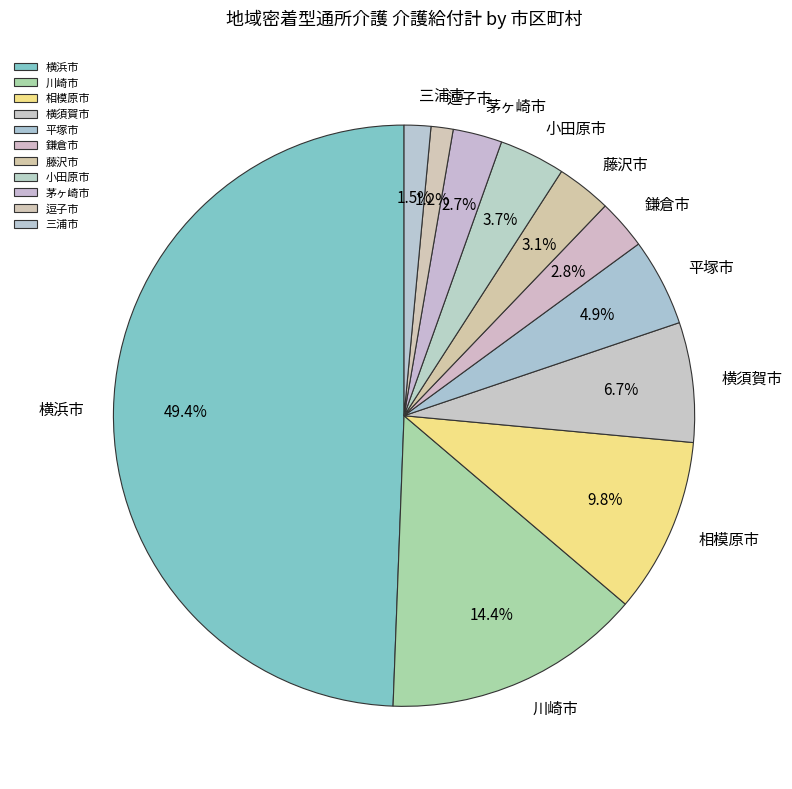

Does 三浦市 account for over 50% of the chart?

No